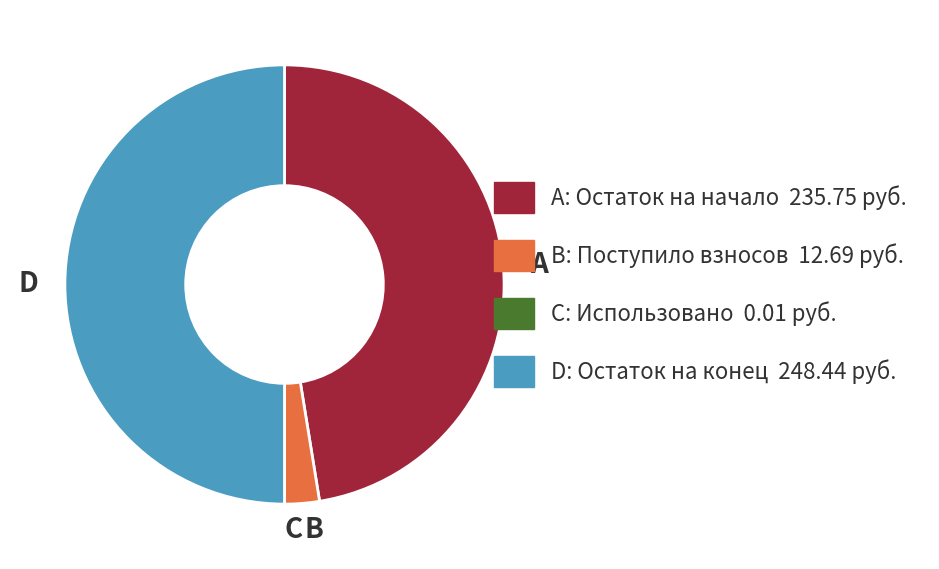

Does A represent more than half of the total?

No